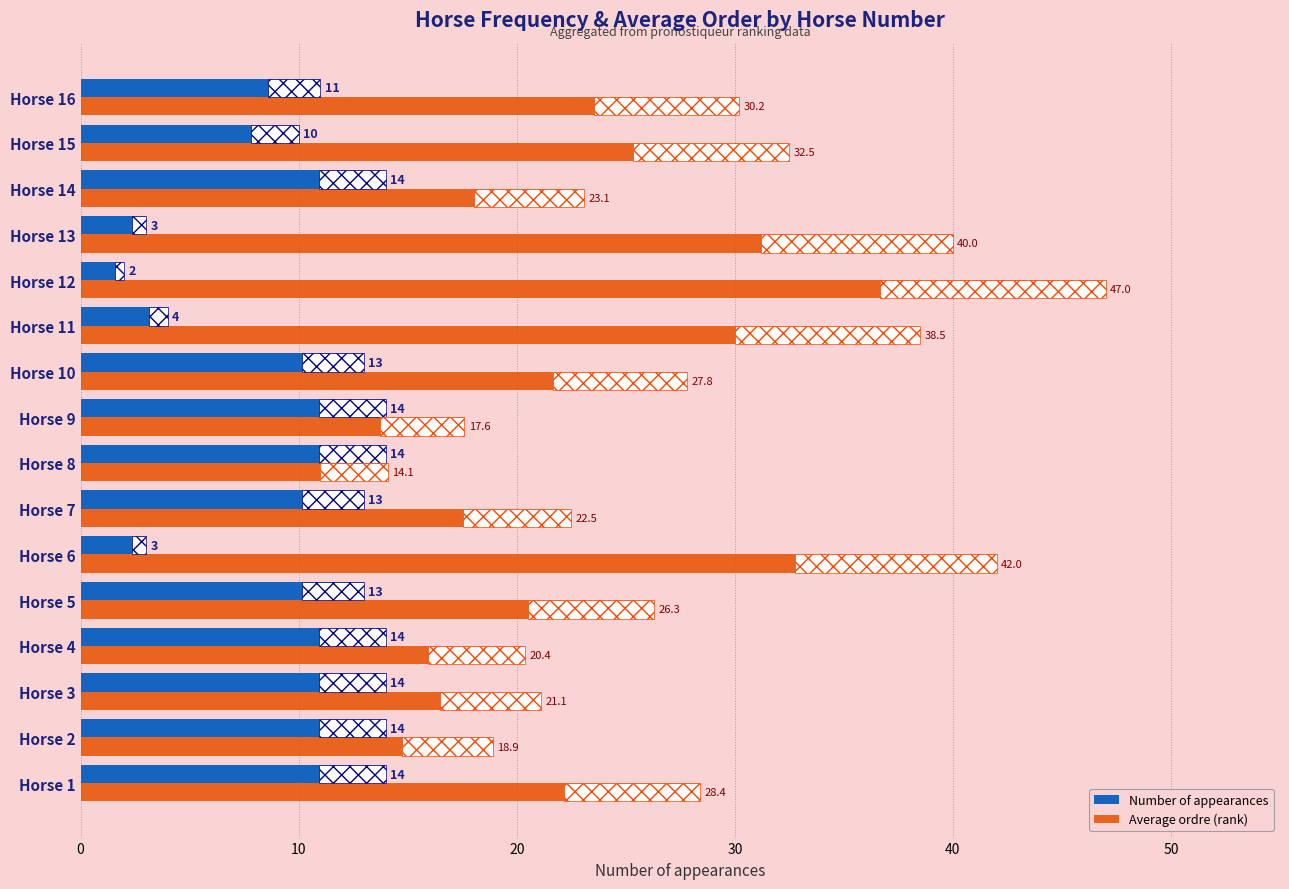

Which category has the lowest value in the Average ordre (rank) series?

Horse 8